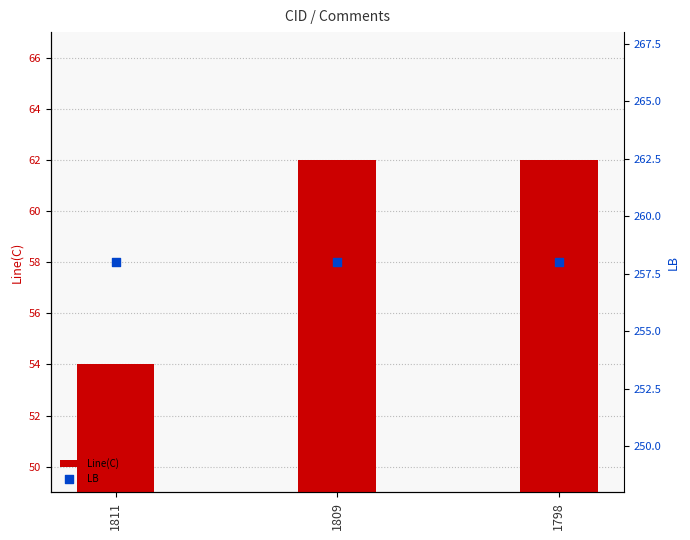

Which series reaches the maximum Y coordinate?

LB